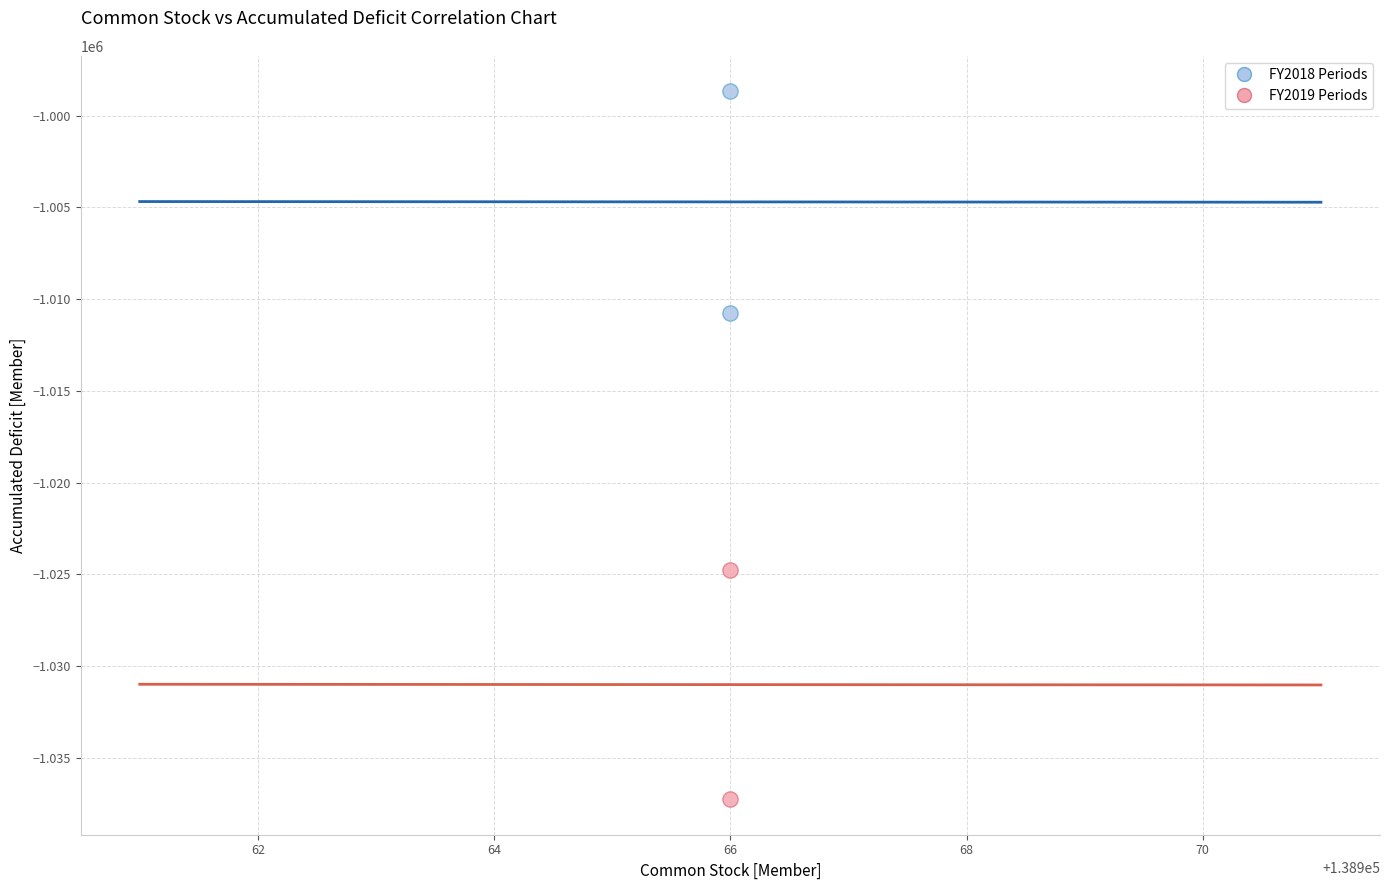

Across all series, what Y value is closest to -1017958?

-1024750